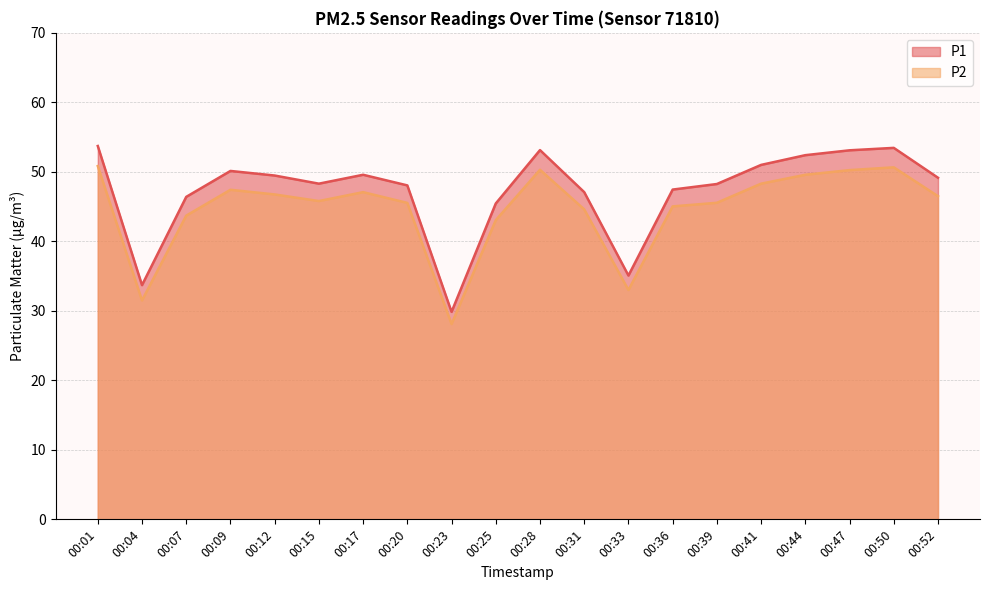

List the labels in order of P1 value, largest first.

00:01, 00:50, 00:28, 00:47, 00:44, 00:41, 00:09, 00:17, 00:12, 00:52, 00:15, 00:39, 00:20, 00:36, 00:31, 00:07, 00:25, 00:33, 00:04, 00:23